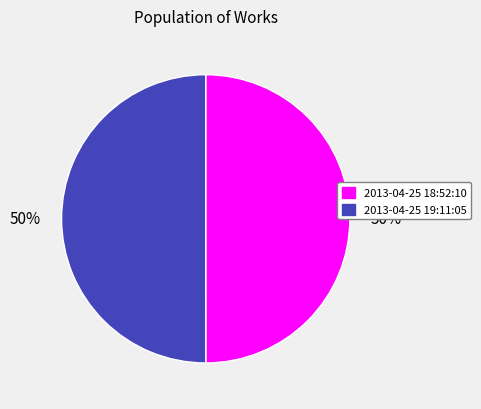

To the nearest percent, what is the average slice percentage?

50%